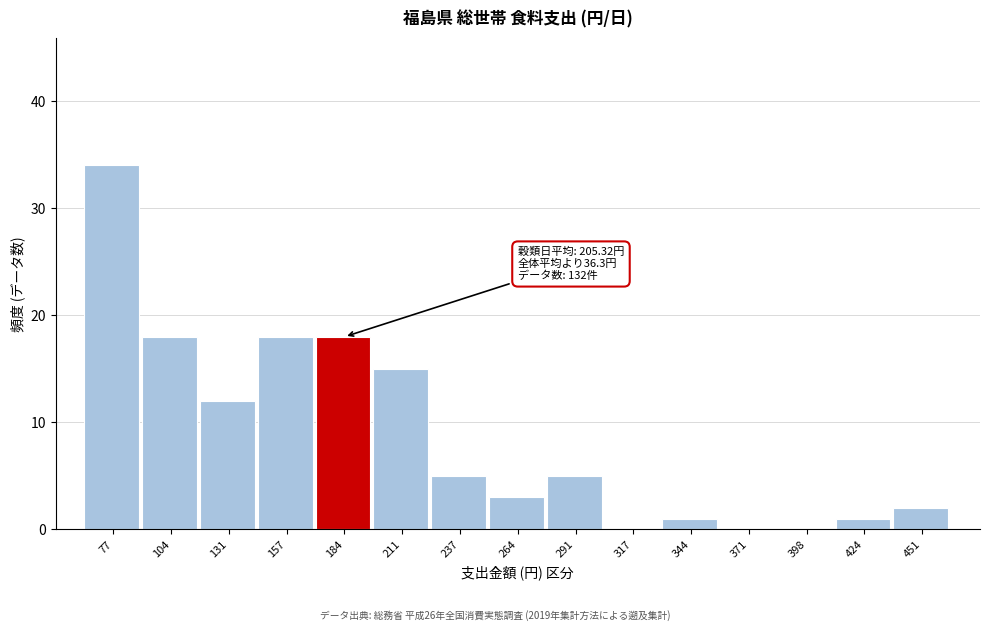

Reading left to right, list all the values displayed in this chart.

77=34	104=18	131=12	157=18	184=18	211=15	237=5	264=3	291=5	317=0	344=1	371=0	398=0	424=1	451=2